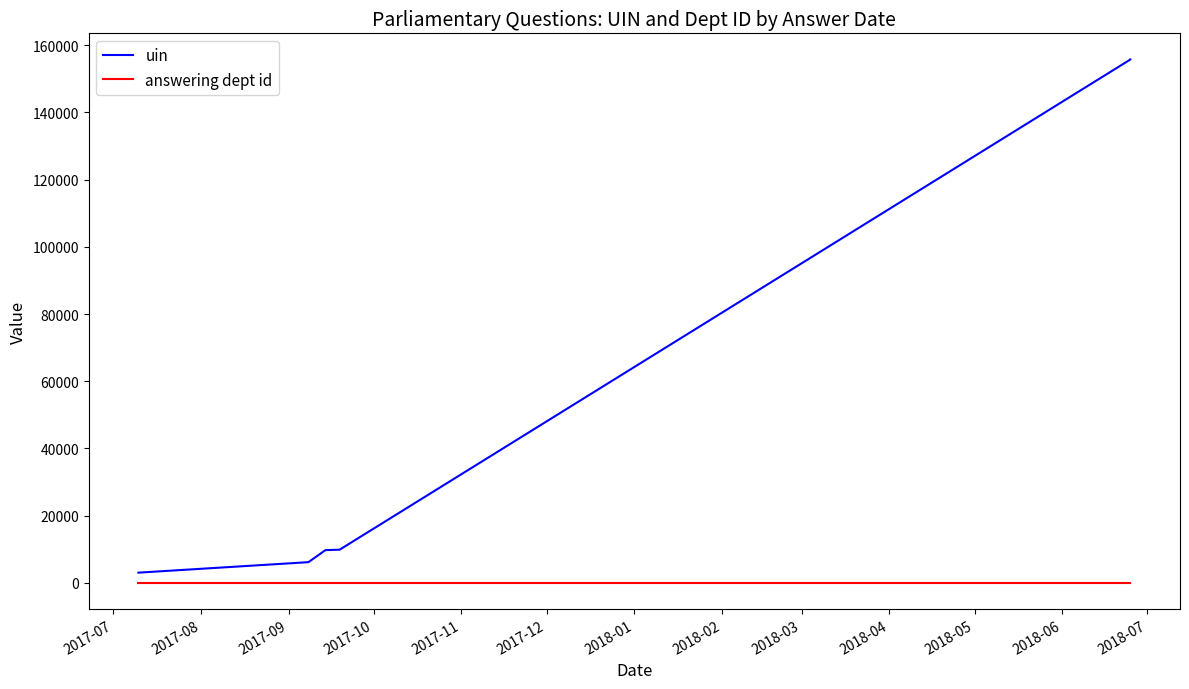

Reading left to right, list all the values displayed in this chart.

uin: 3047	6171	9754	9877	155718	155719
answering dept id: 27	27	27	27	27	27